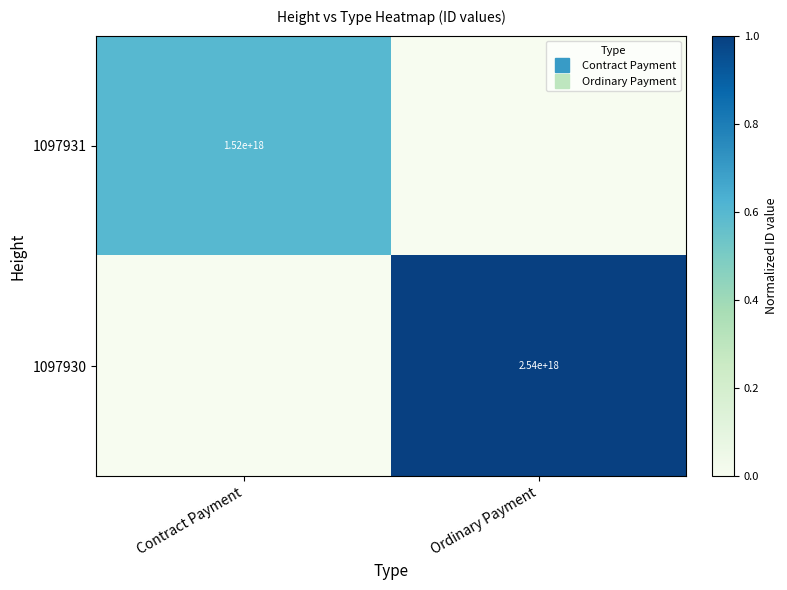

Rank the series at Contract Payment from lowest to highest value.

1097930, 1097931